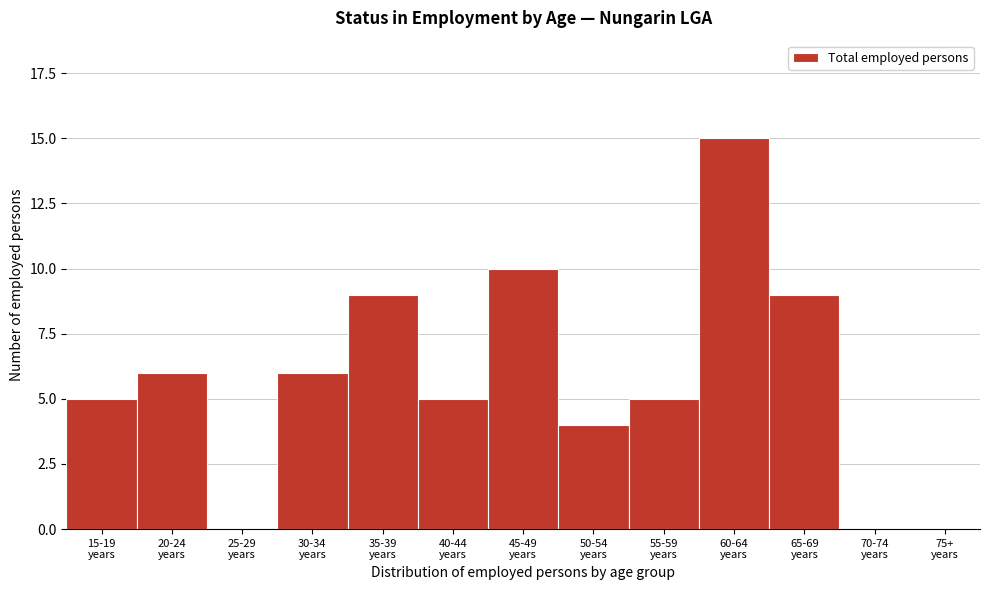

What is the maximum value shown in the chart?

15